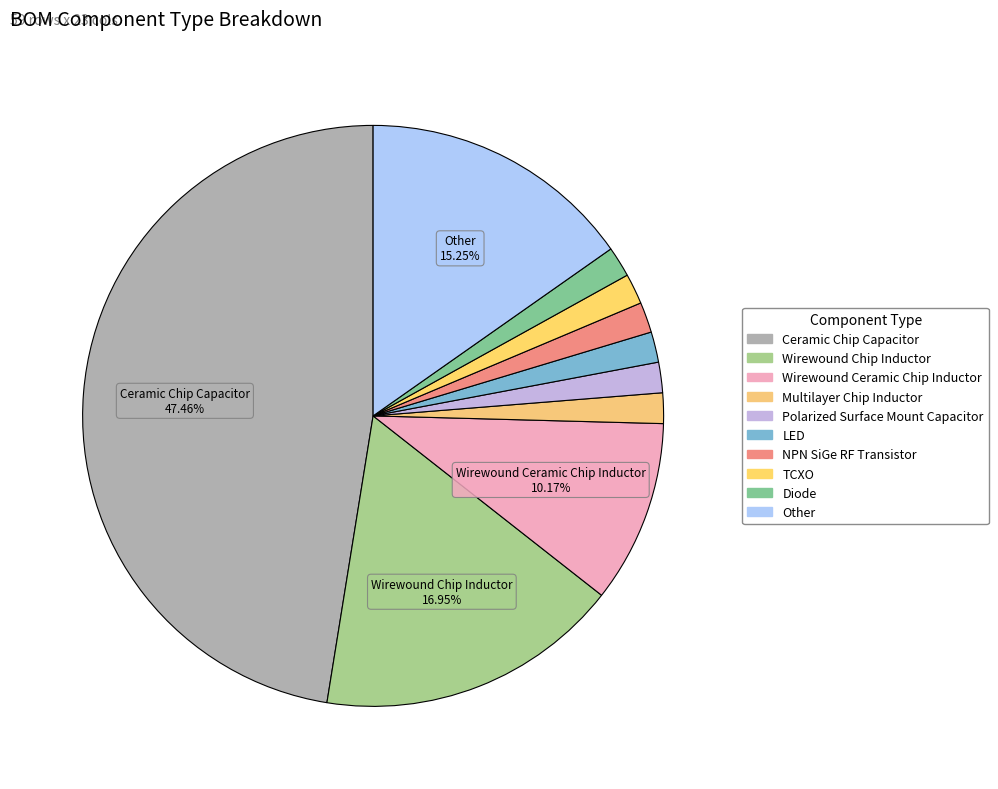

How many segments does this pie chart have?

10